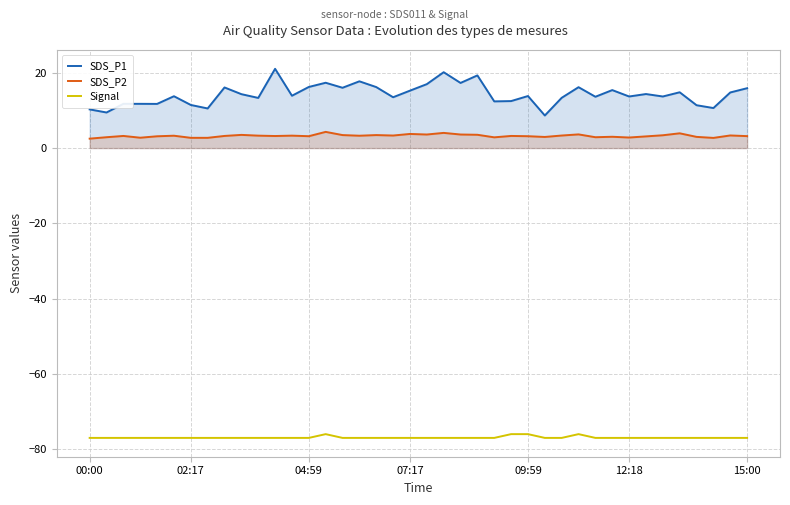

What is the approximate value of SDS_P1 at 31?

15.4